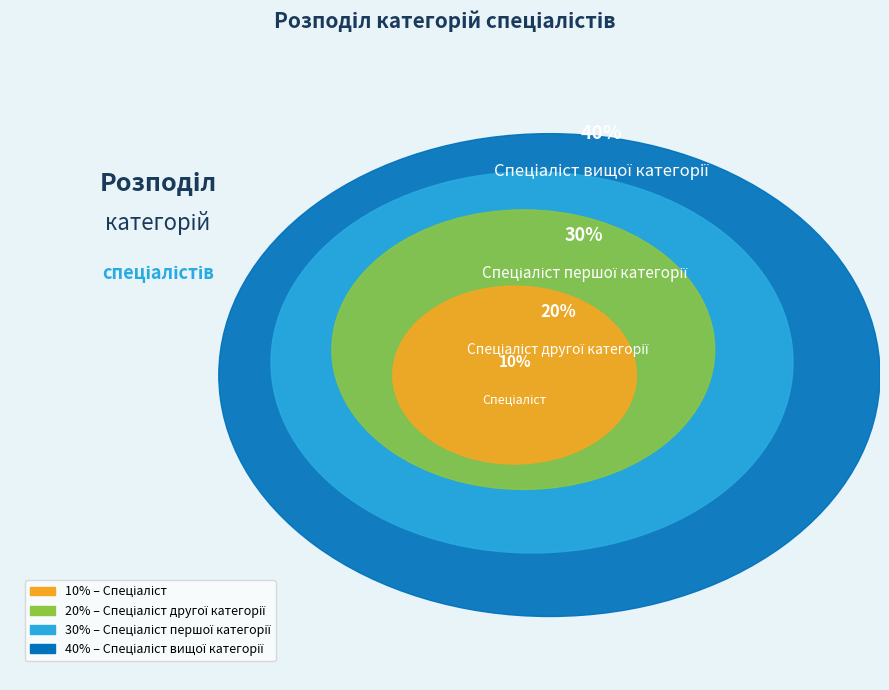

How many segments does this pie chart have?

4